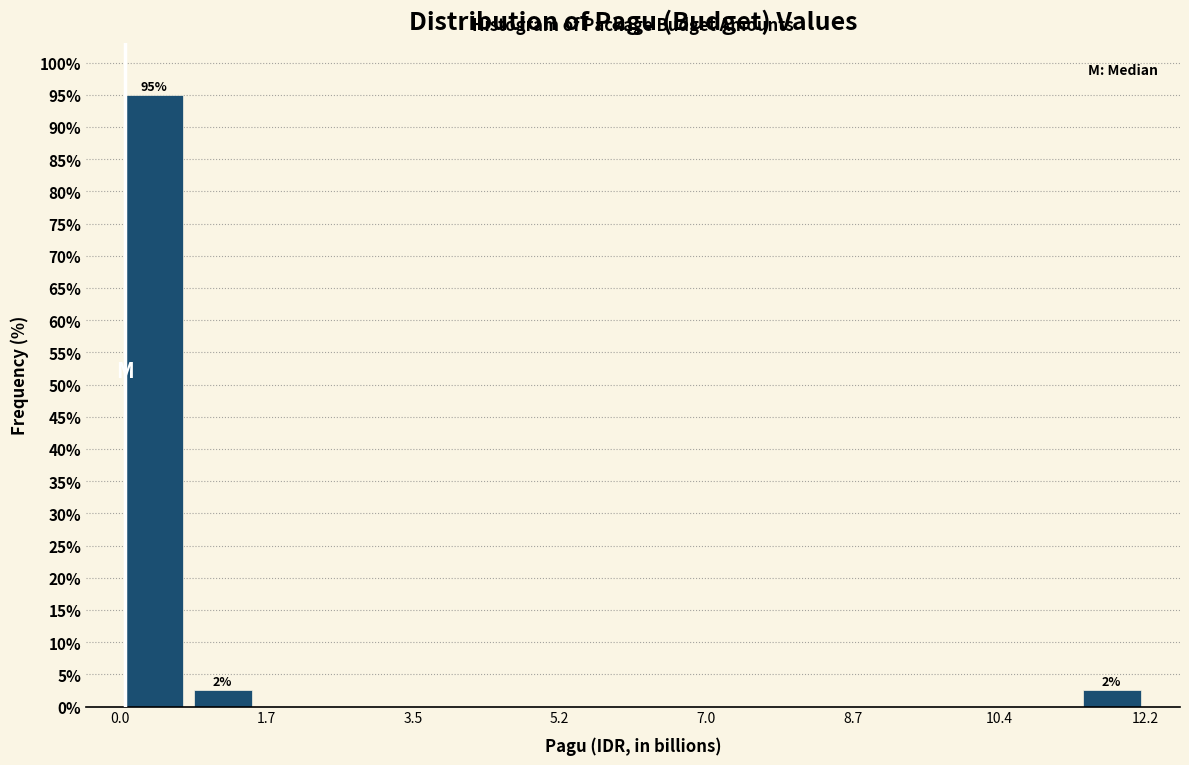

Which range on the x-axis has the tallest bar?

0.0 to 0.8